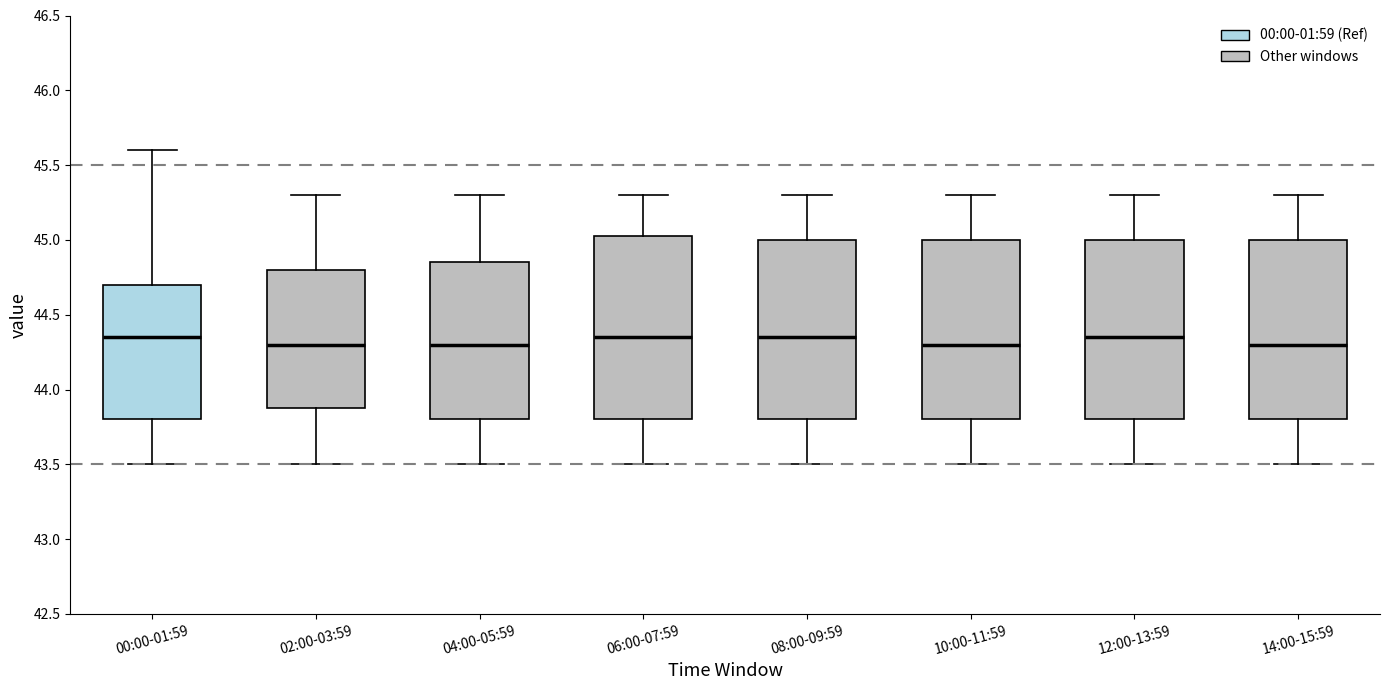

Where is the lower edge of the box for 12:00-13:59 on the y-axis? The values are not printed on the chart, so give them approximately, as read against the axis.

43.80